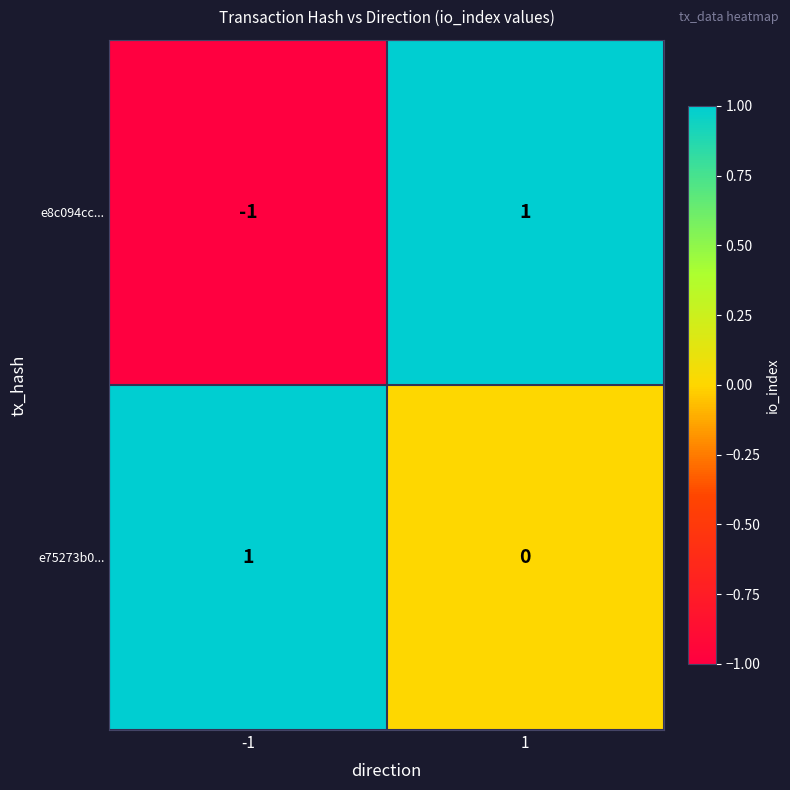

Rank the series by their average value, from lowest to highest.

e8c094cc..., e75273b0...